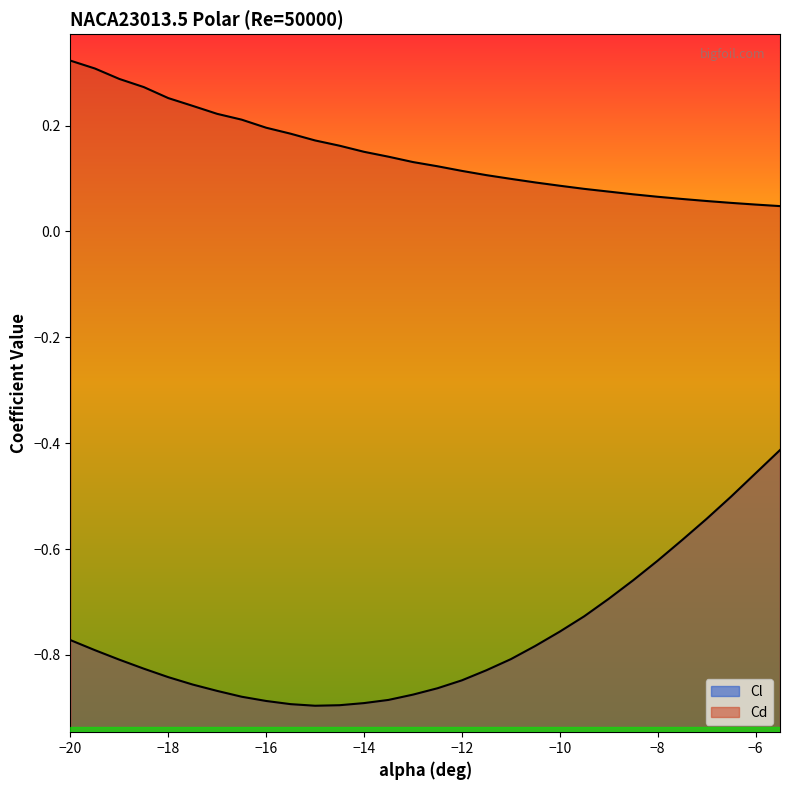

What is the sum of the Cd values at -17.5 and -11?

0.3